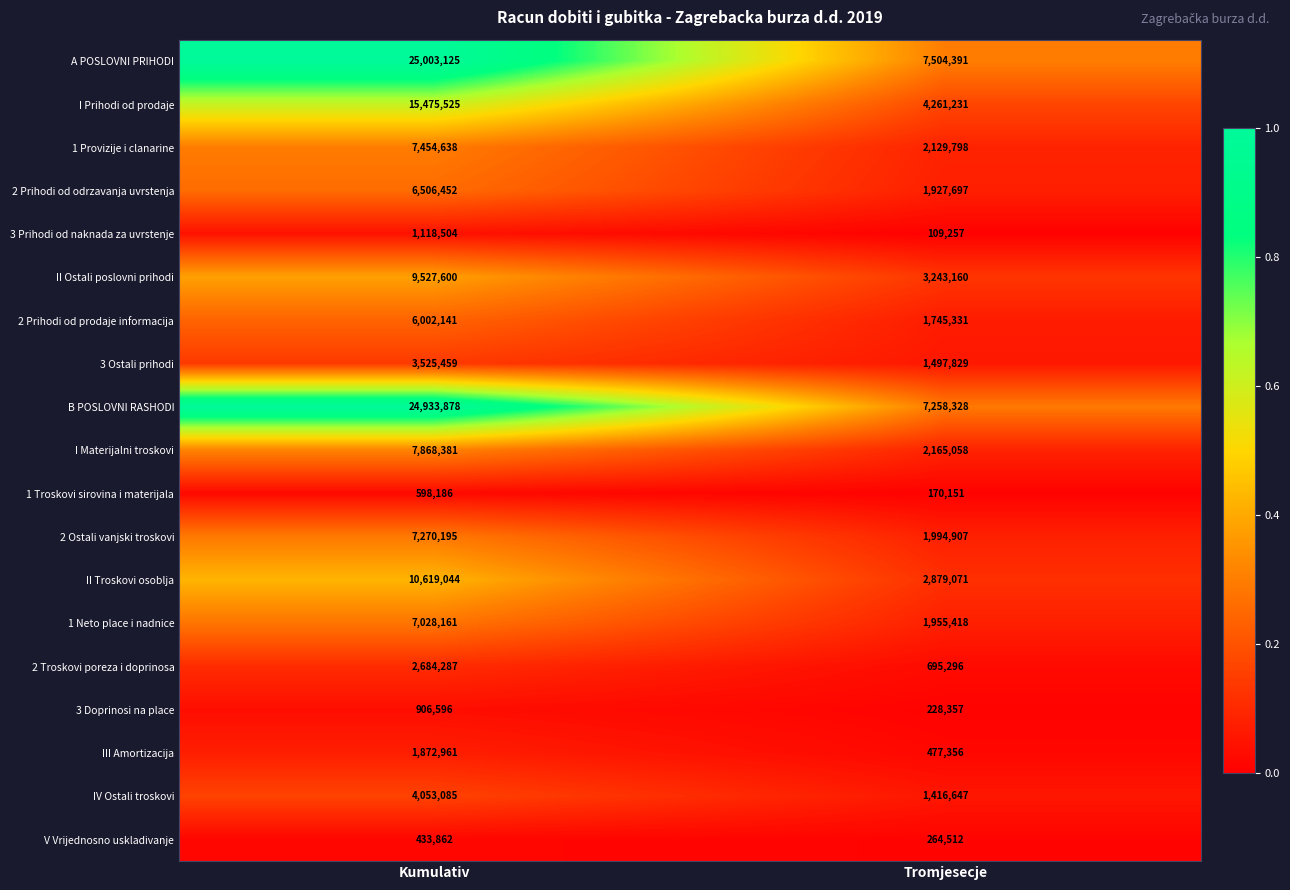

True or false: 2 Prihodi od prodaje informacija has a value of 1745331 at Tromjesecje.

True